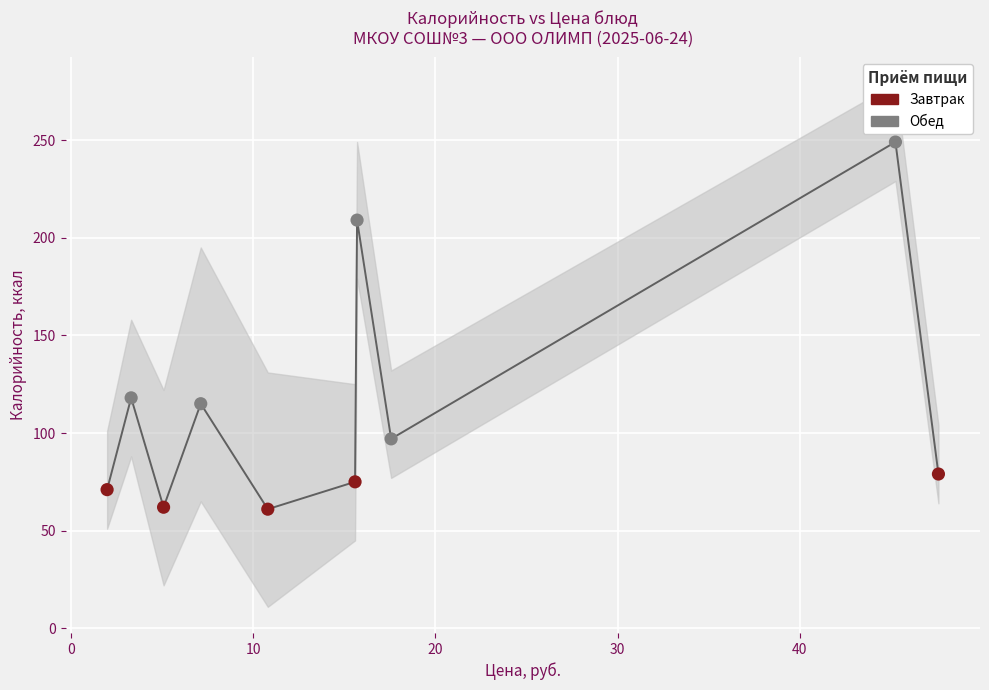

Which series contains the highest Y value?

Обед